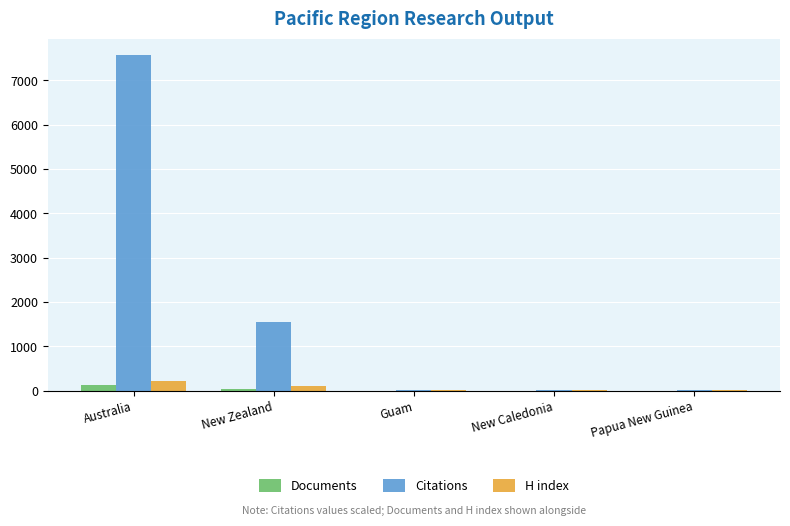

How many groups of bars are there?

5